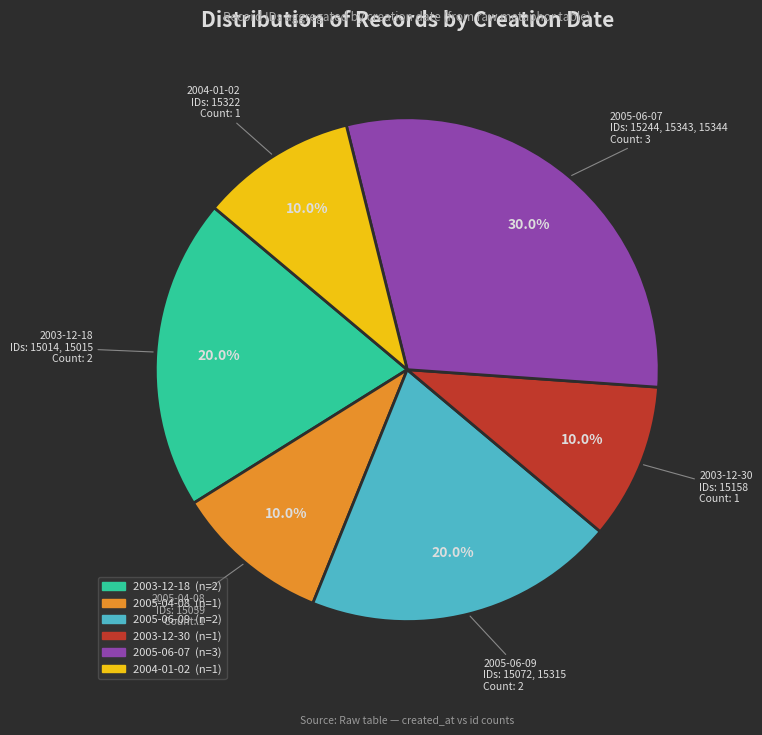

What portion of the pie excludes 2003-12-18?

80.2%